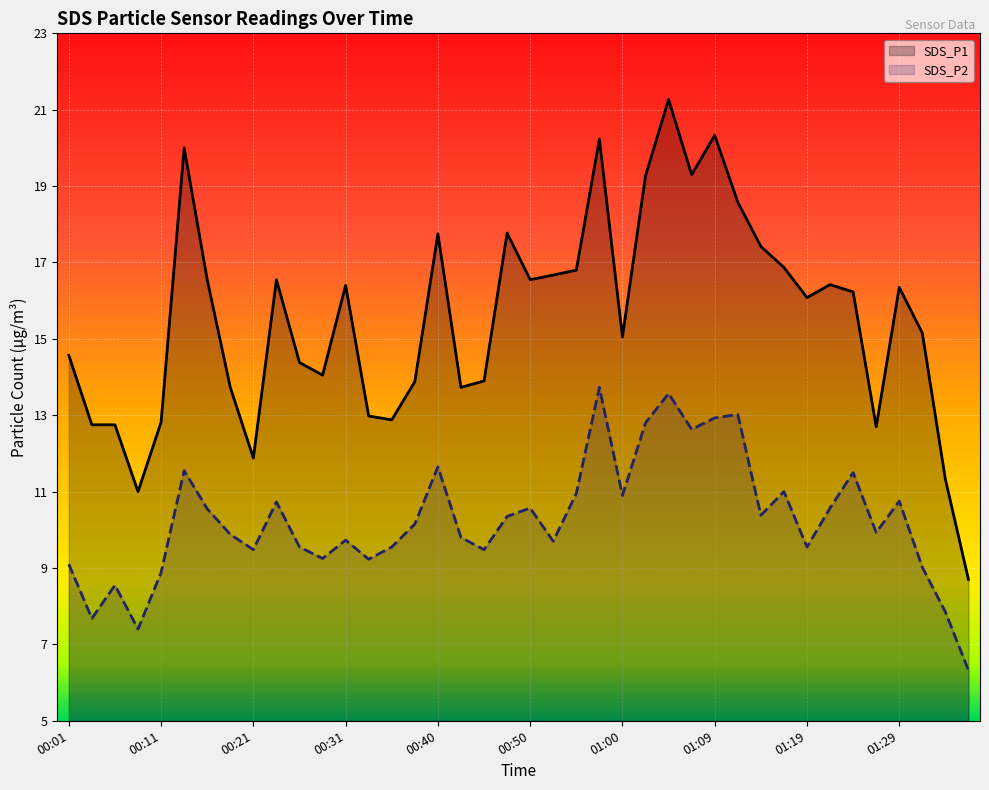

At which category is the sum across all series the highest?

26